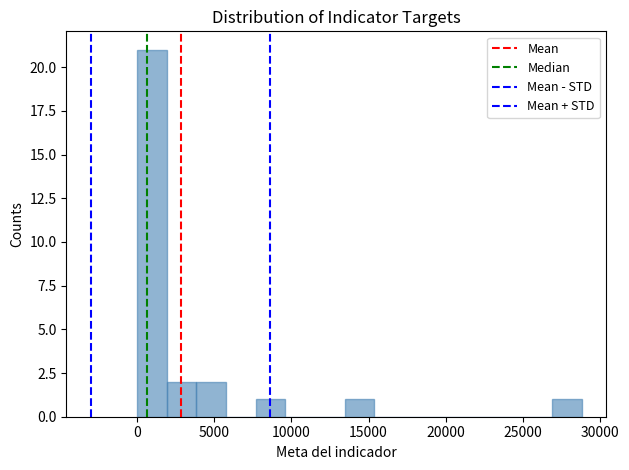

Read against the x-axis, roughly where is the centre of the tallest bar?

1000